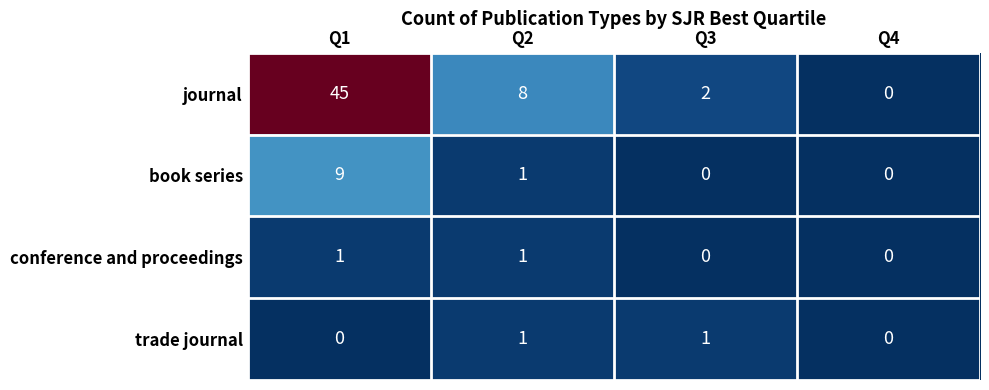

The book series series shows 0 at Q3. True or false?

True